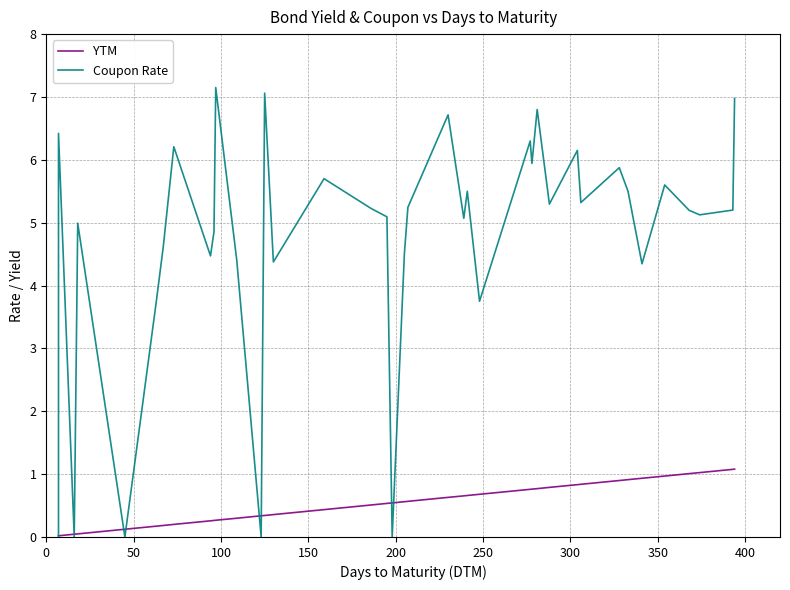

Which series has the largest total across all categories?

Coupon Rate